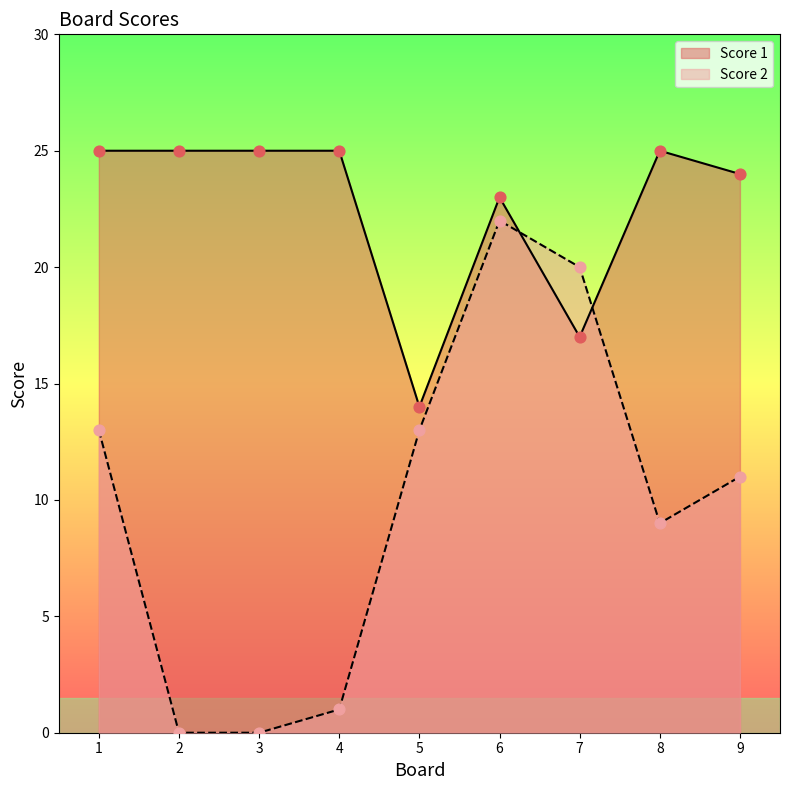

Is the value of Score 1 at 3 greater than the value of Score 2 at 9?

Yes